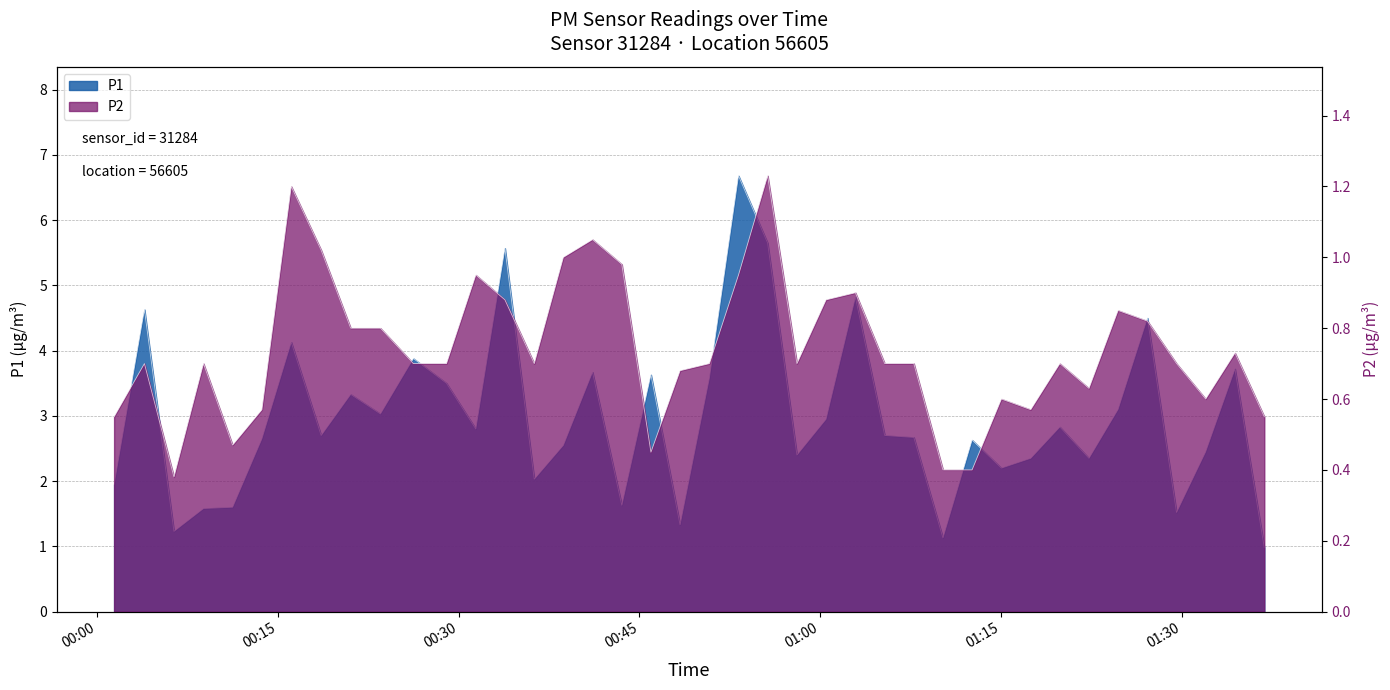

In P1, how many points are higher than both neighbors (excluding endpoints)?

13